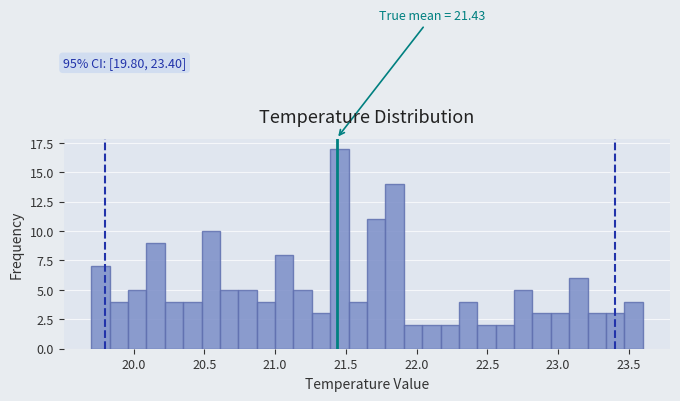

Read against the x-axis, roughly where is the centre of the tallest bar?

21.45